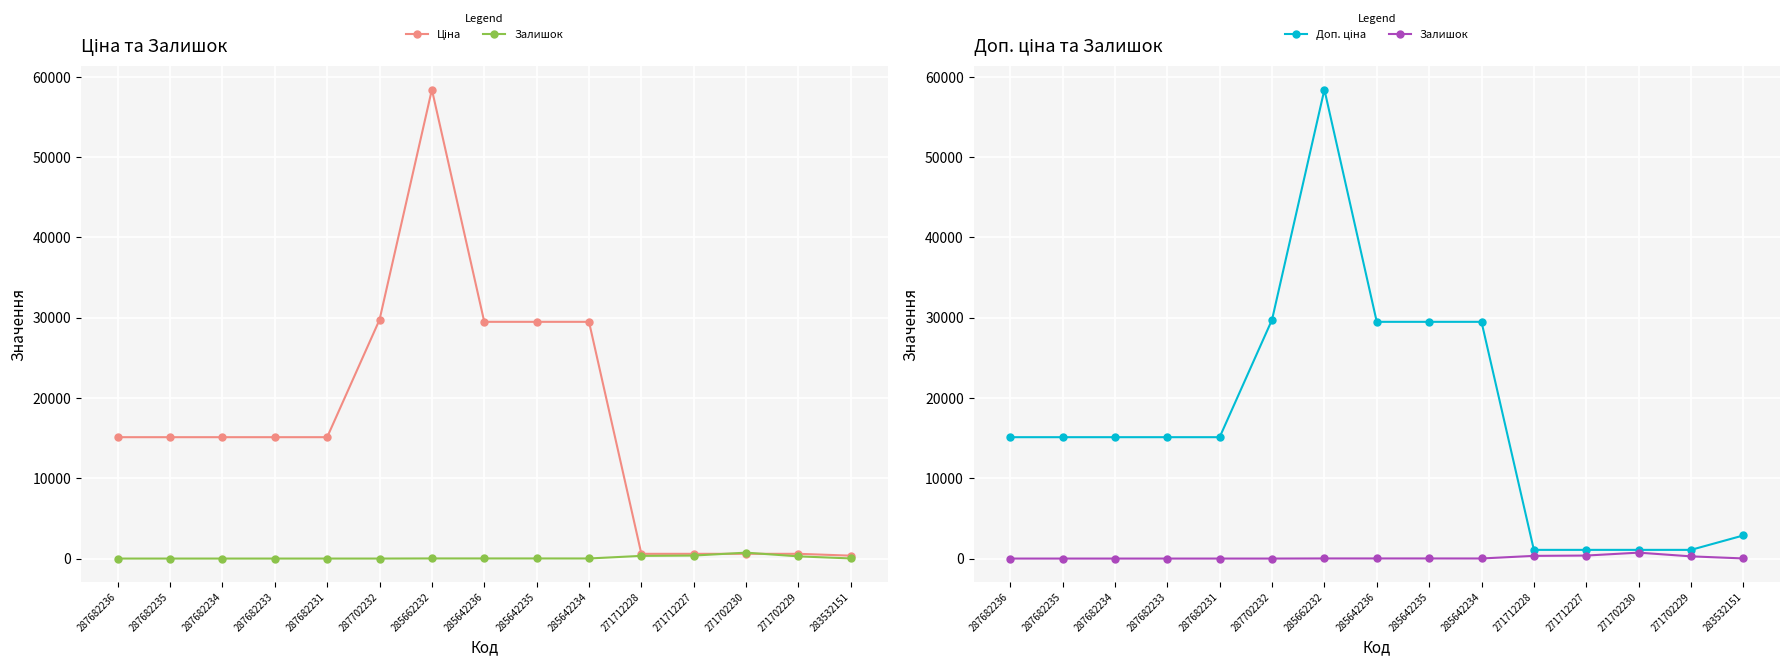

What is the sum of all Доп. ціна values?

259453.7